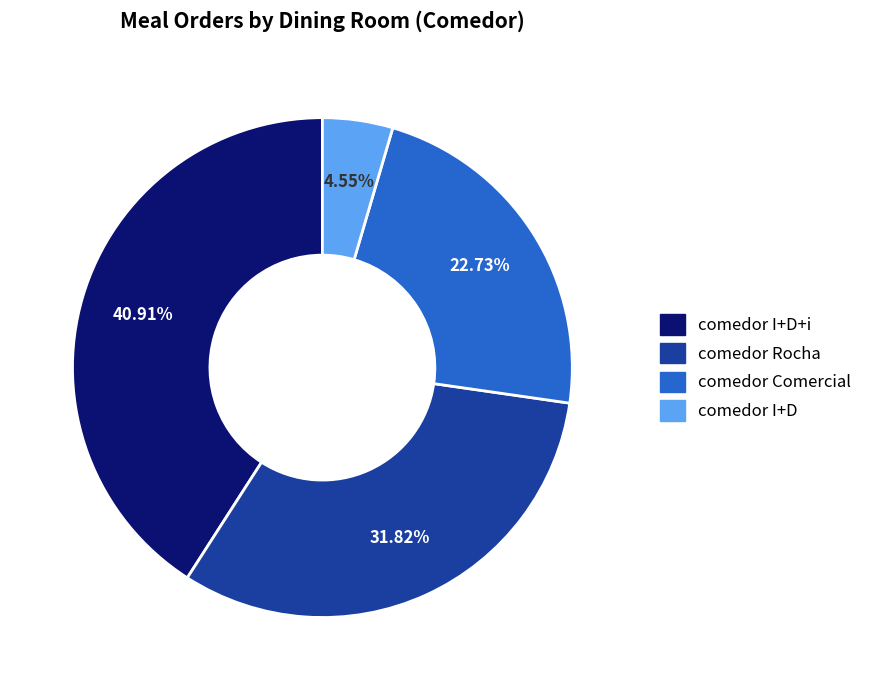

To the nearest percent, what is the average slice percentage?

25%